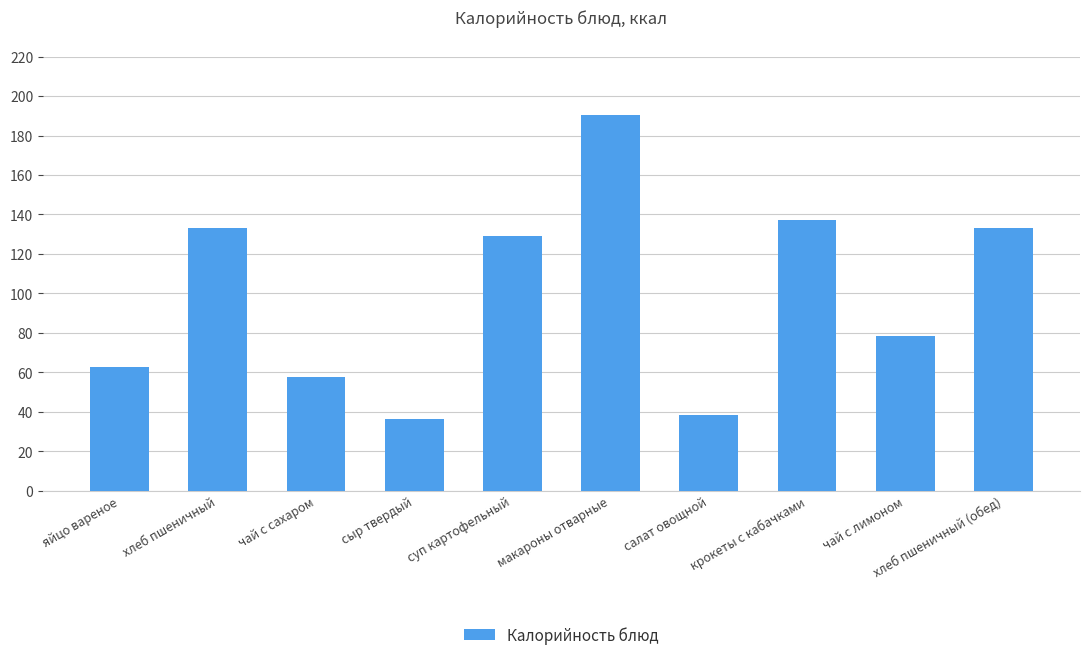

What position from the right is хлеб пшеничный (обед)?

1